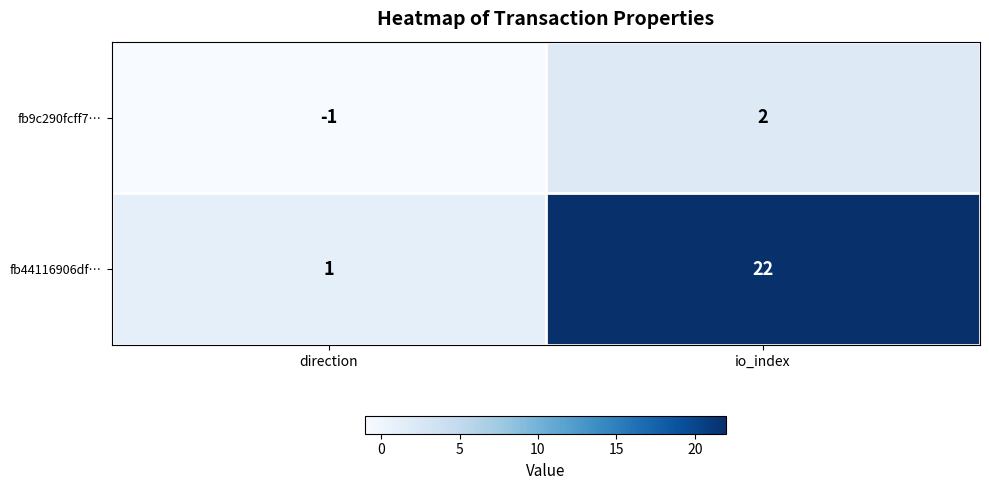

List the series in order of their overall mean, lowest first.

fb9c290fcff7…, fb44116906df…